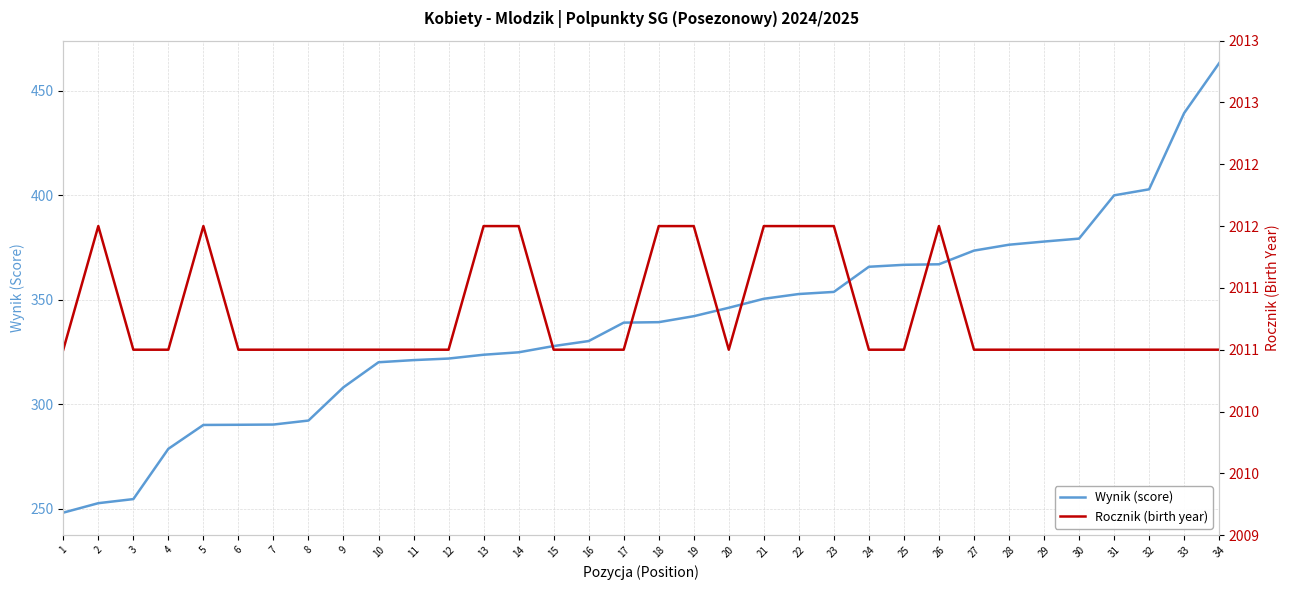

Which series has the widest spread of values?

Wynik (score)